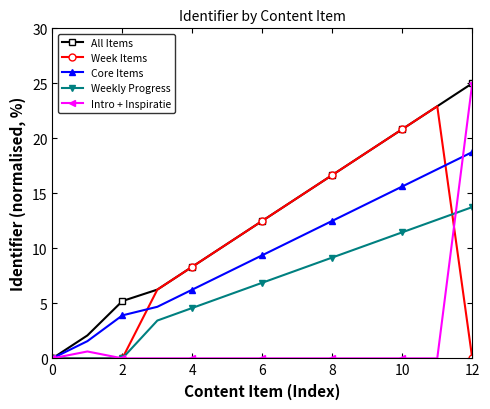

Count the number of categories in the chart.

13